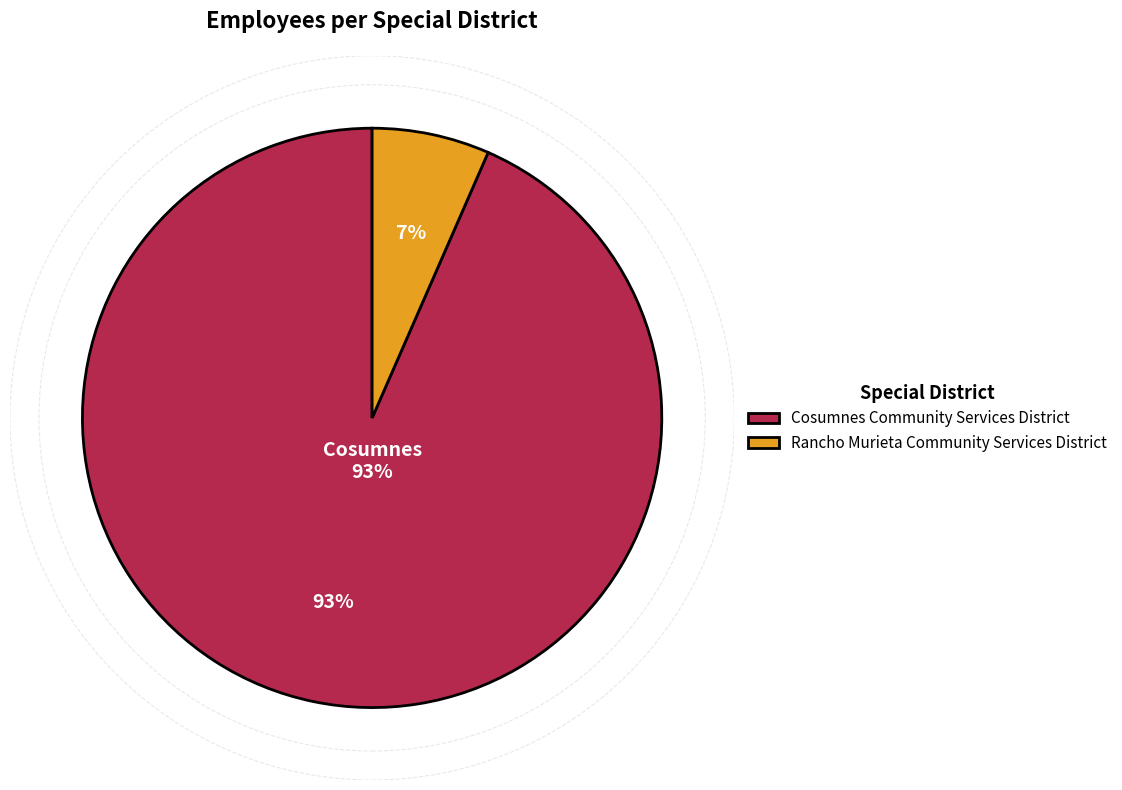

Between Cosumnes Community Services District and Rancho Murieta Community Services District, which is larger?

Cosumnes Community Services District